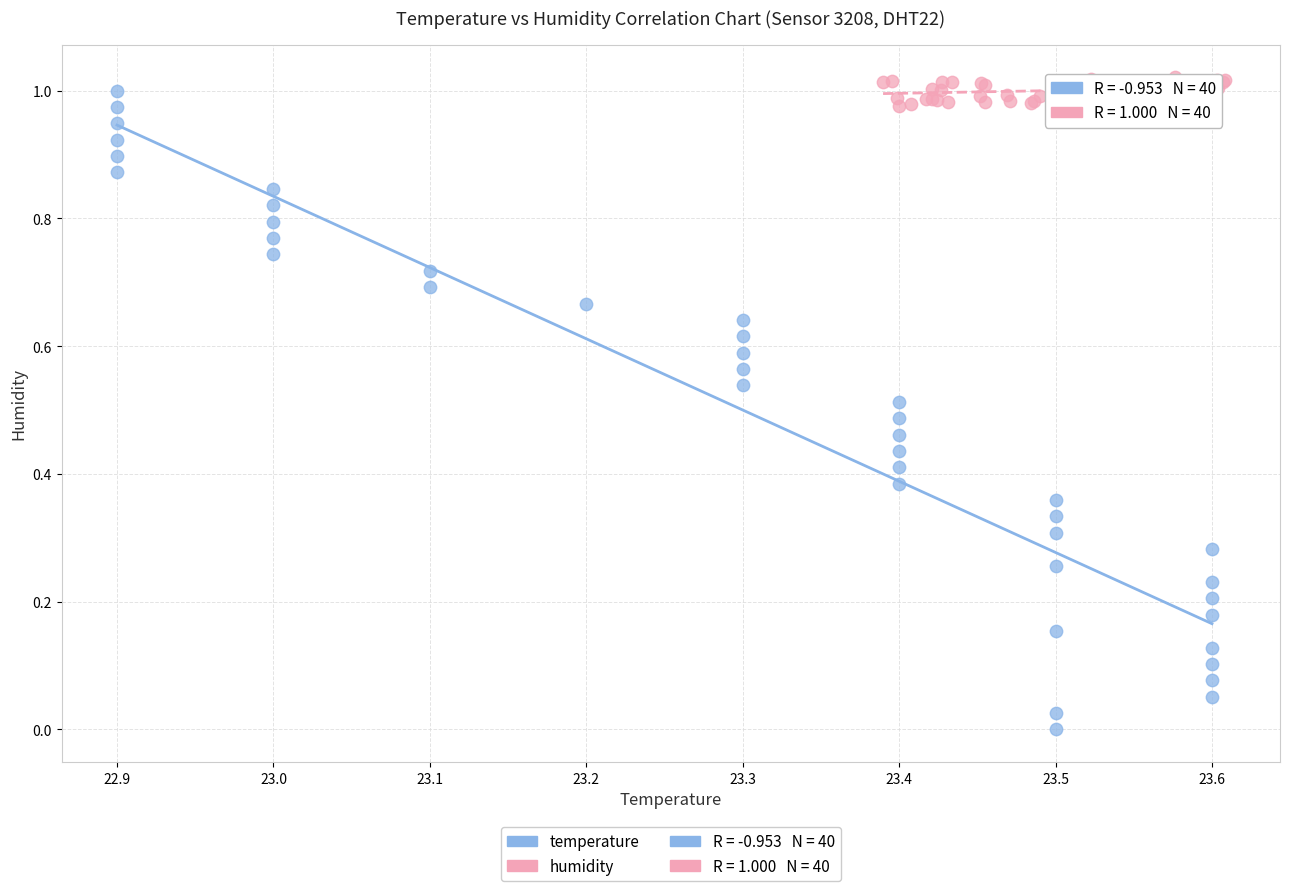

Which series has the largest Y range (max minus min)?

temperature